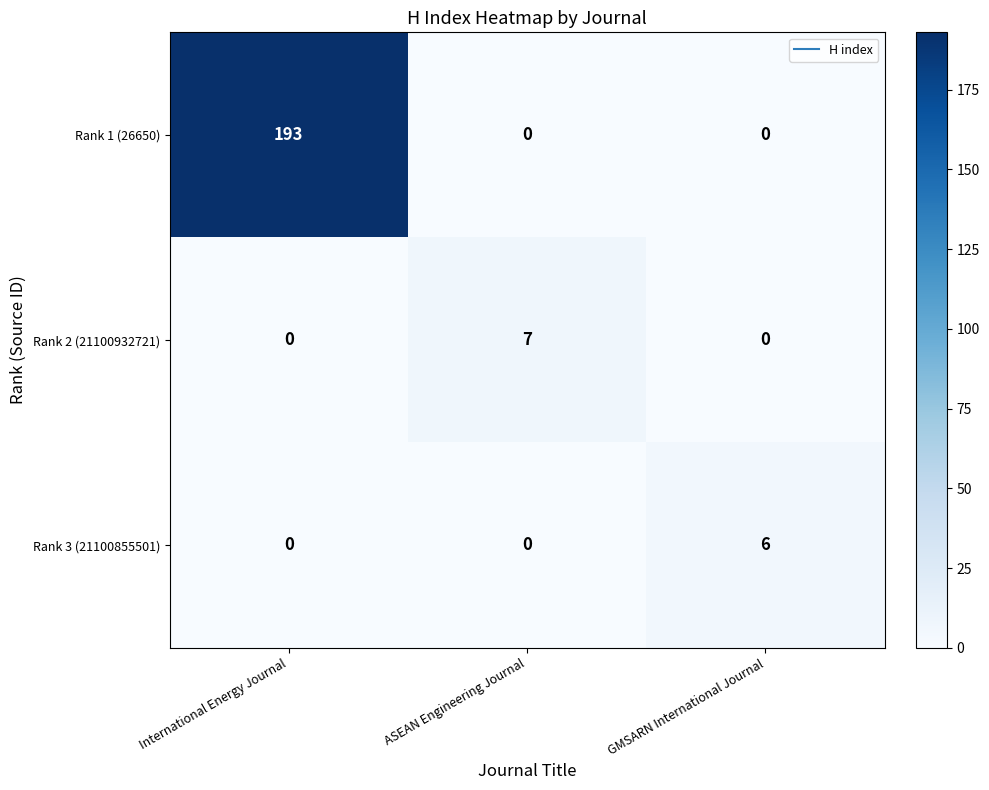

Is it true that Rank 1 (26650) equals 193 at International Energy Journal?

True